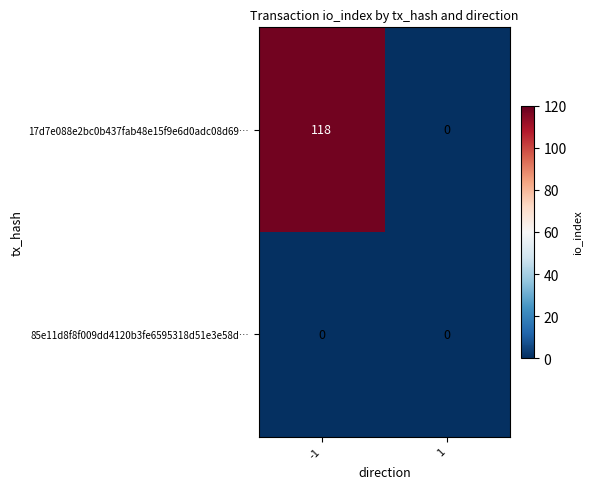

Which series has the largest total across all categories?

17d7e088e2bc0b437fab48e15f9e6d0adc08d69…